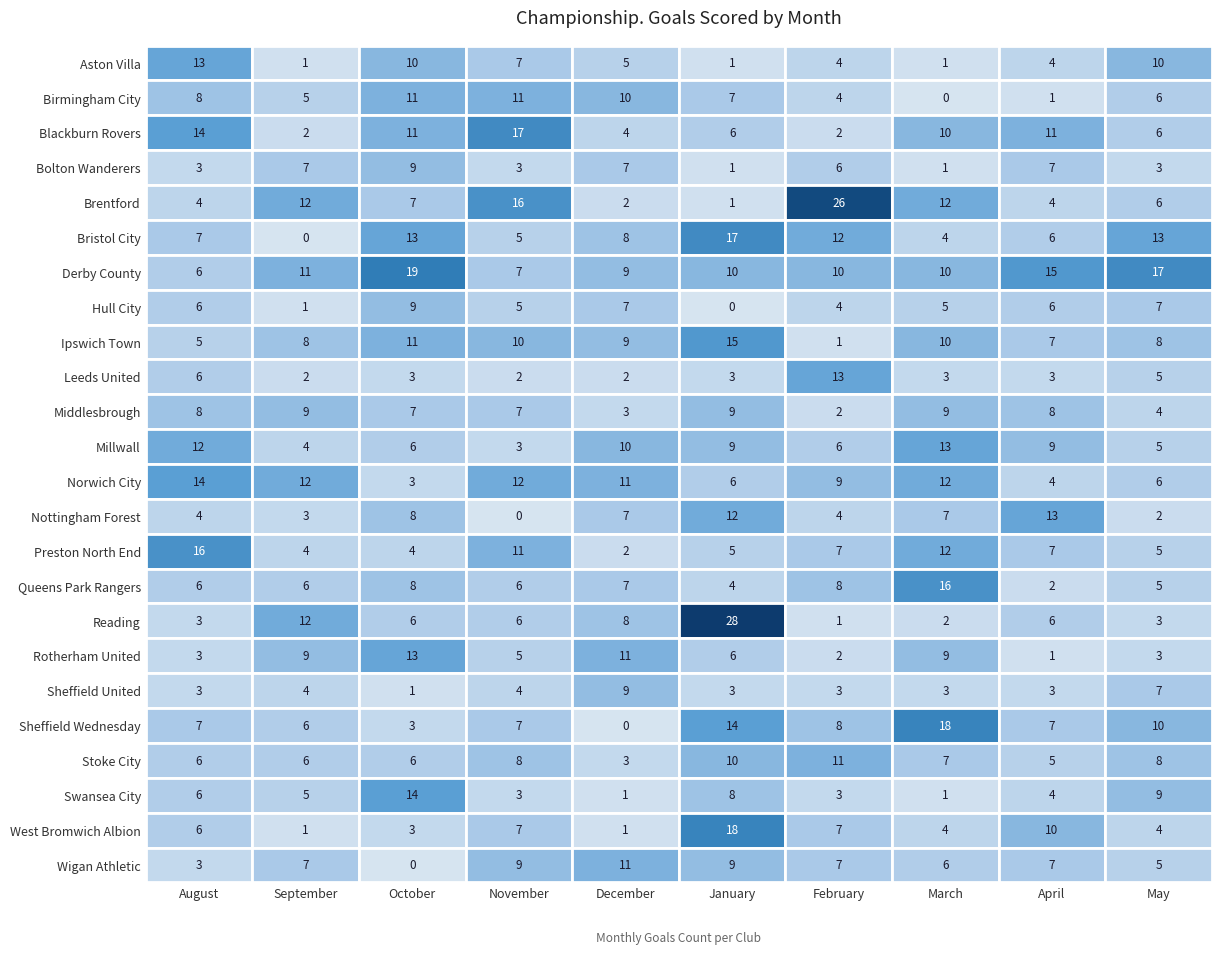

What is the maximum value for Brentford?

26